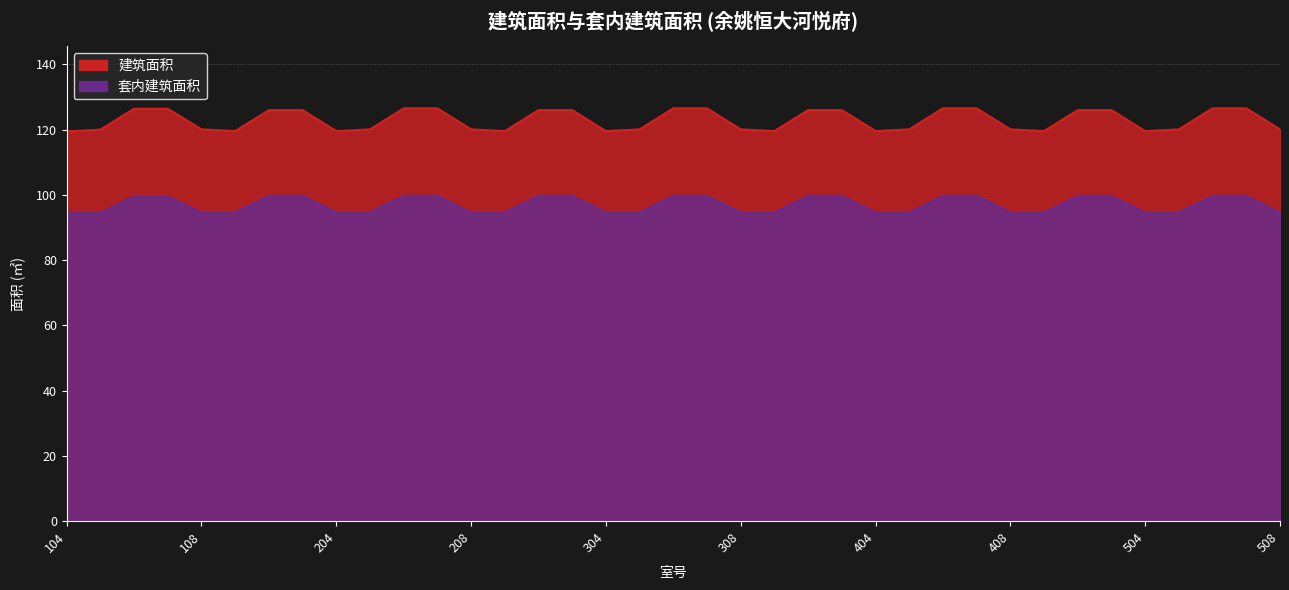

What is the greatest value displayed?

126.5